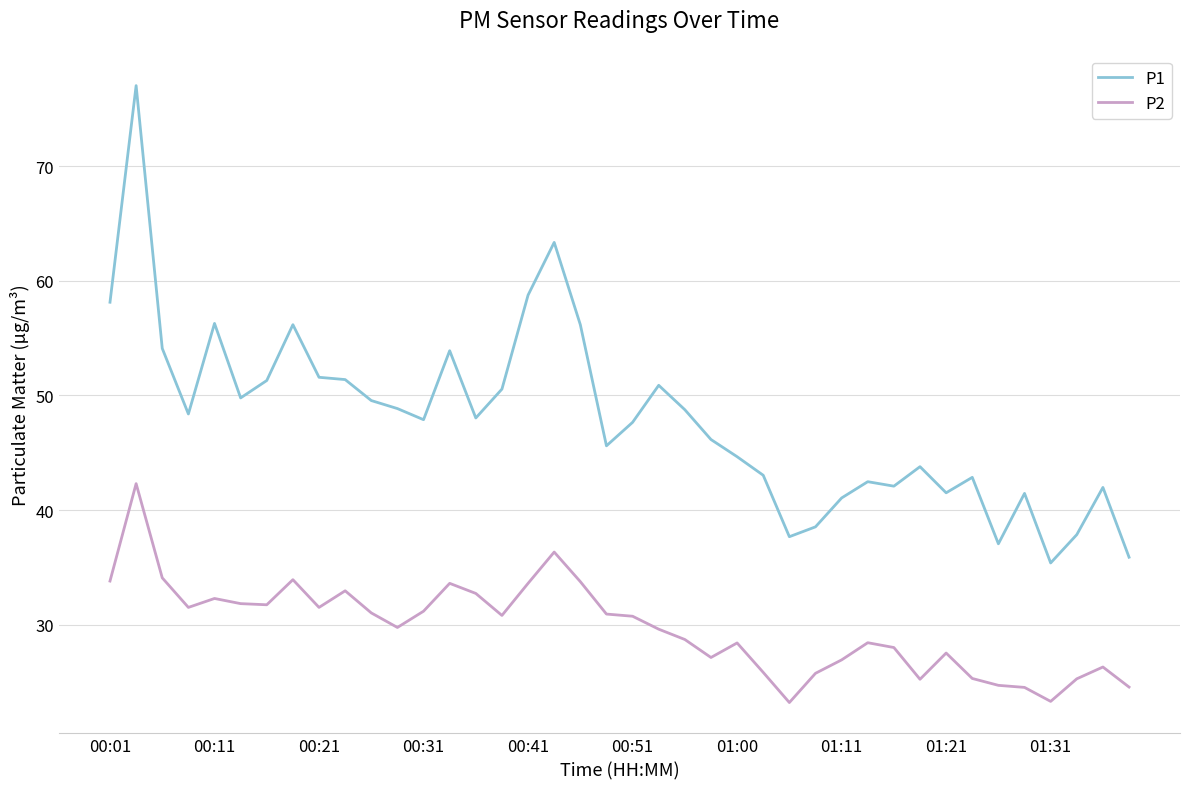

Which series has the largest total across all categories?

P1